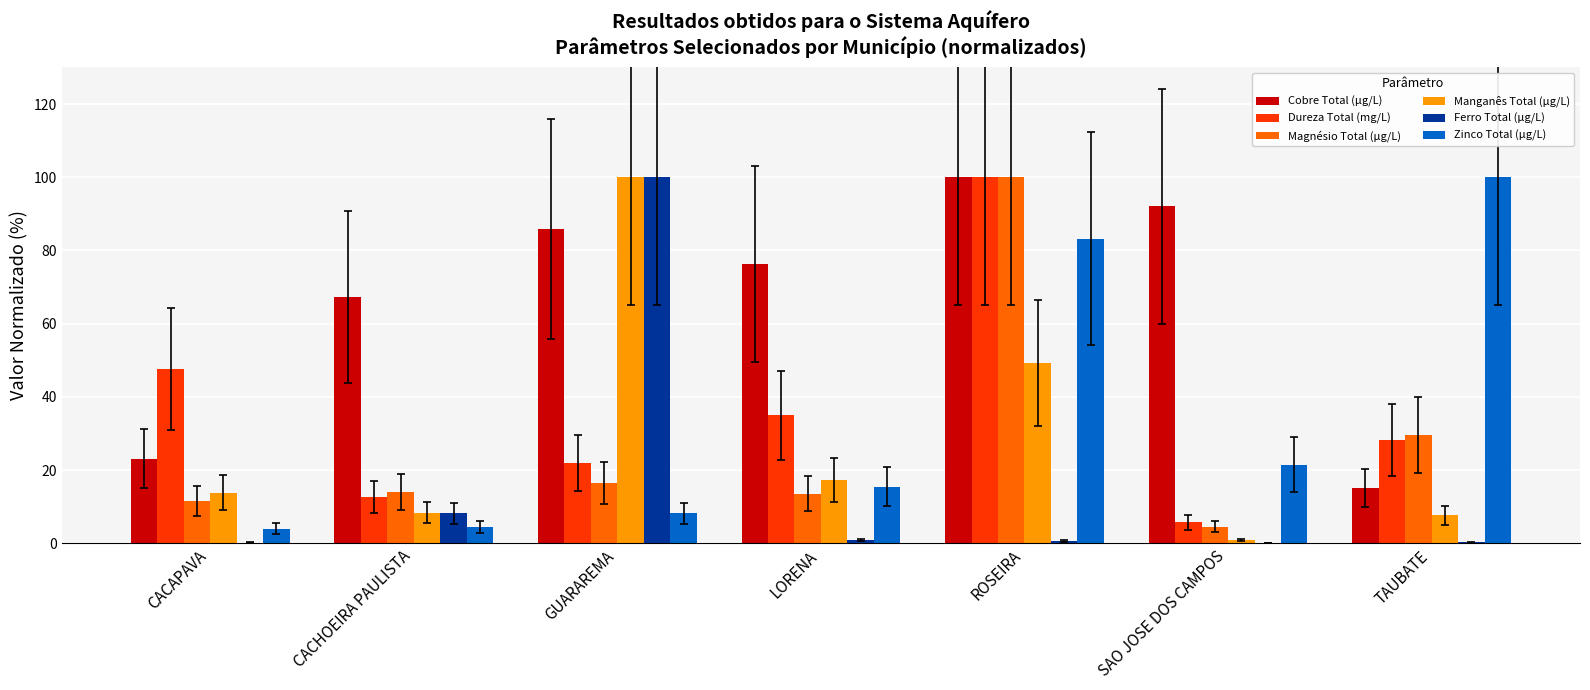

What is the highest value of the Dureza Total (mg/L) series?

100.0